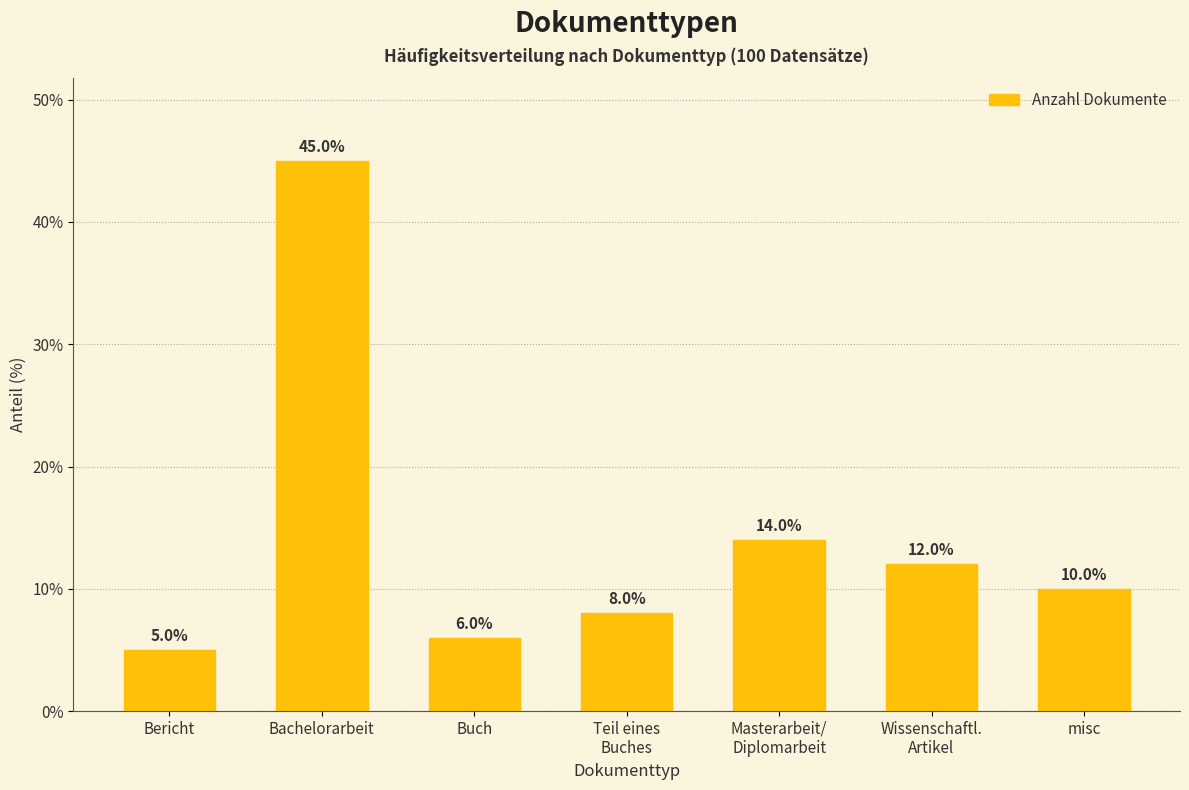

The chart shows a value of 9.5 at Buch. True or false?

False